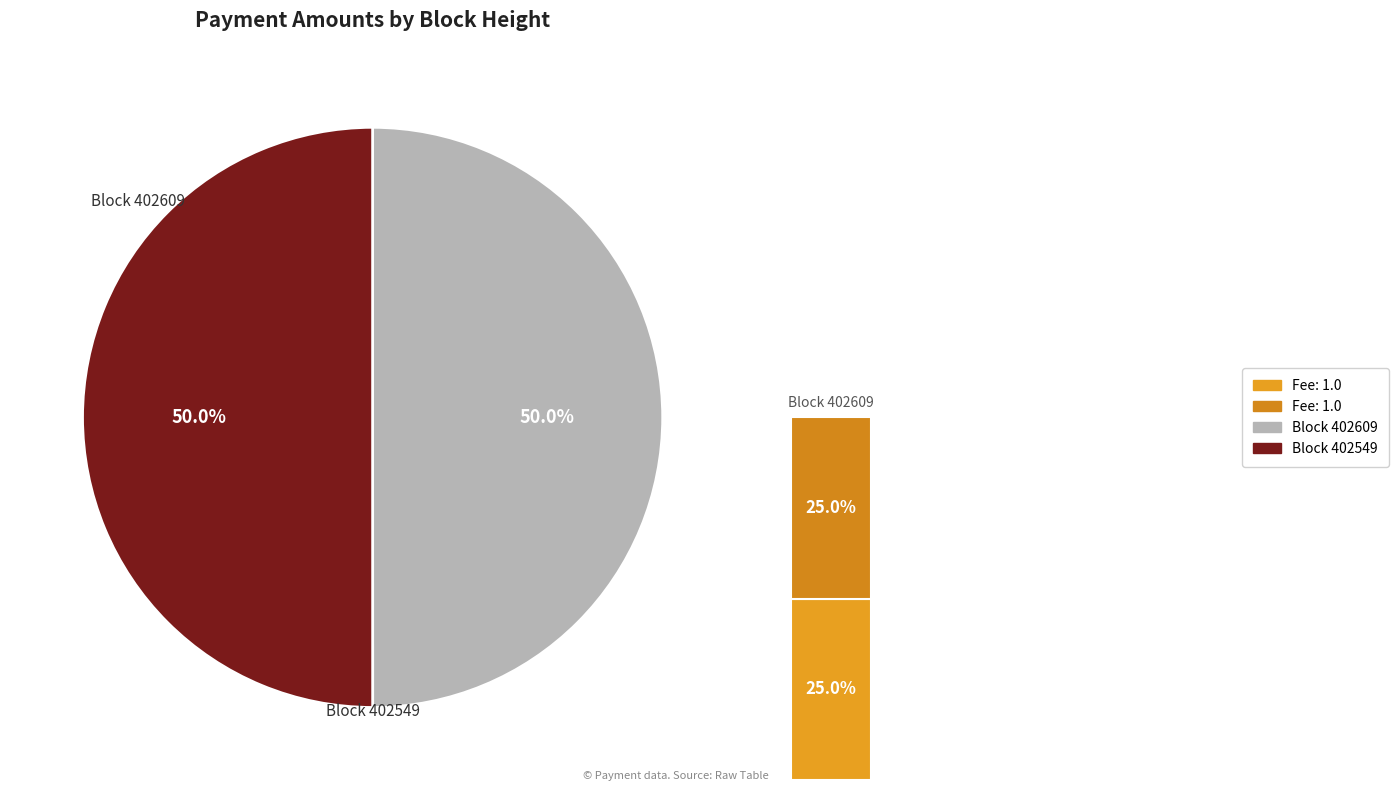

What is the smallest slice in the pie chart?

402609